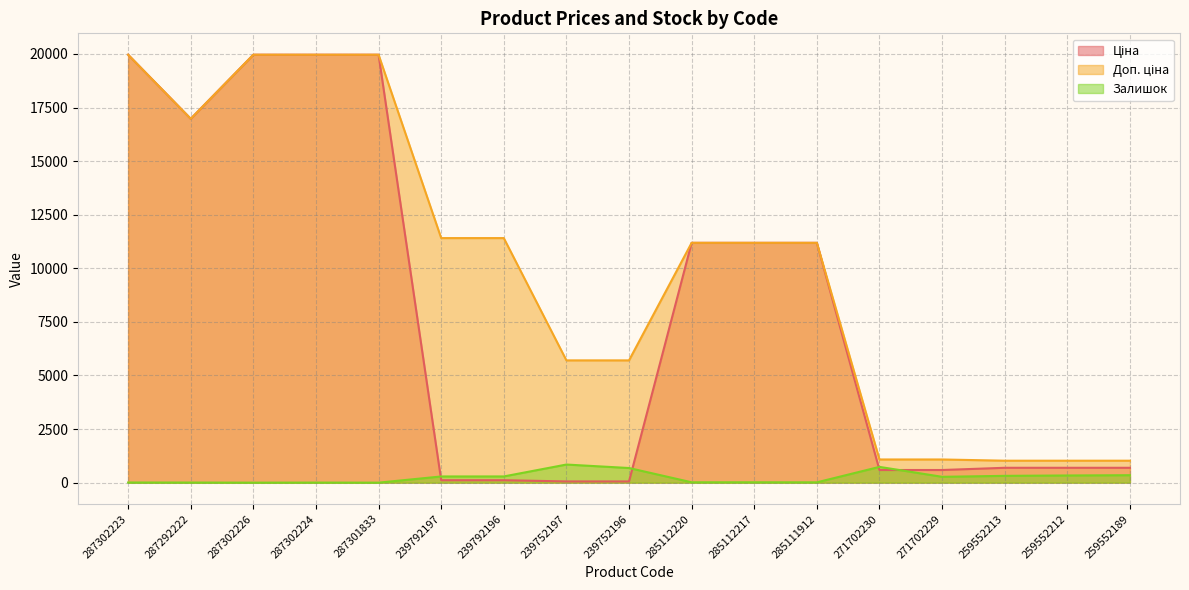

Does the chart display data point markers on the line(s)?

No